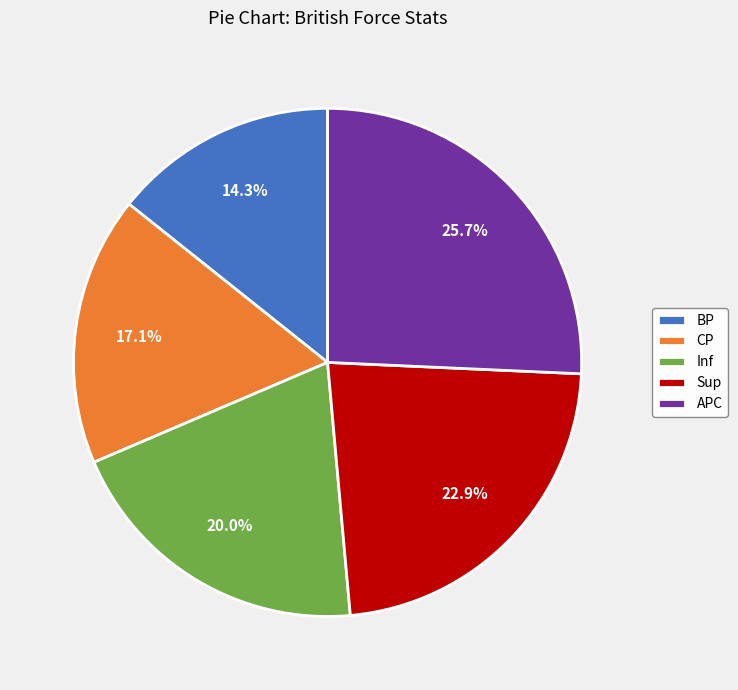

What portion of the pie excludes APC?

74.3%